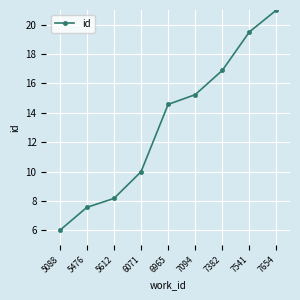

The value at 5612 is 2.3. True or false?

False